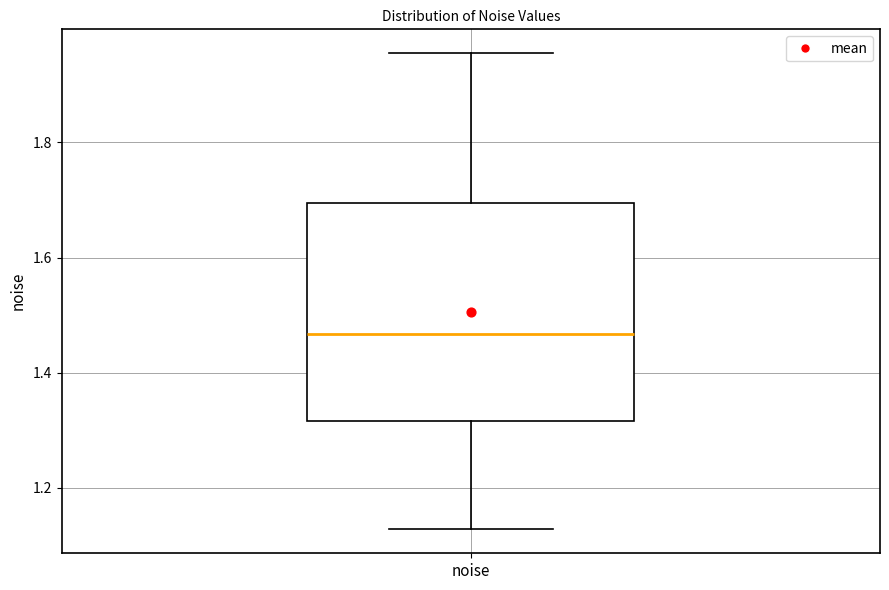

Where is the lower edge of the box for noise on the y-axis? The values are not printed on the chart, so give them approximately, as read against the axis.

1.32